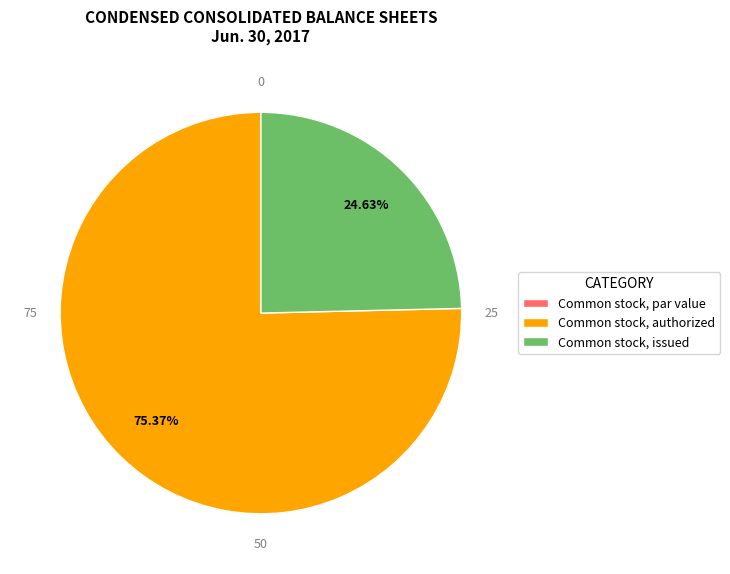

Which category has the biggest portion of the pie?

Common stock, authorized